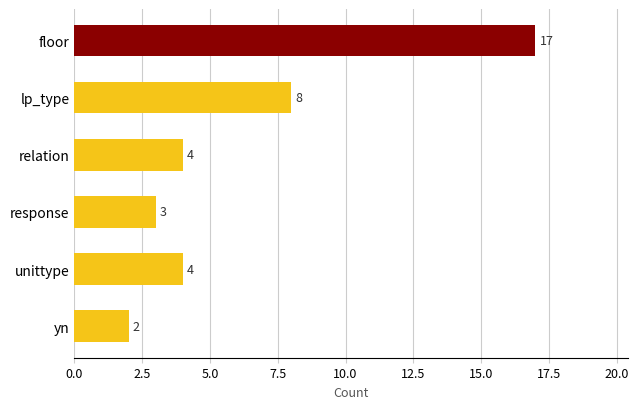

Where is the data nearest to the value 9?

lp_type